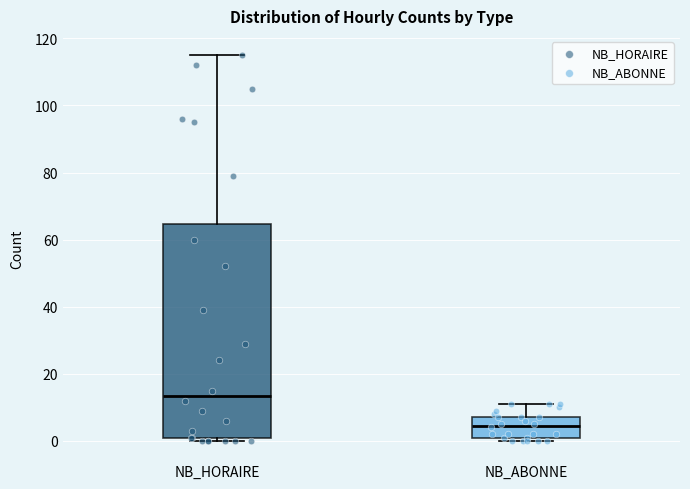

Reading left to right, read every box against the y-axis: the position of its median line, the range the box covers, and the ends of its whiskers. The values are not printed on the chart, so give them approximately, as read against the axis.

NB_HORAIRE: median 14, box 0 to 64, whiskers 0 (just below the box's lower edge) to 116
NB_ABONNE: median 4, box 2 to 8, whiskers 0 to 12